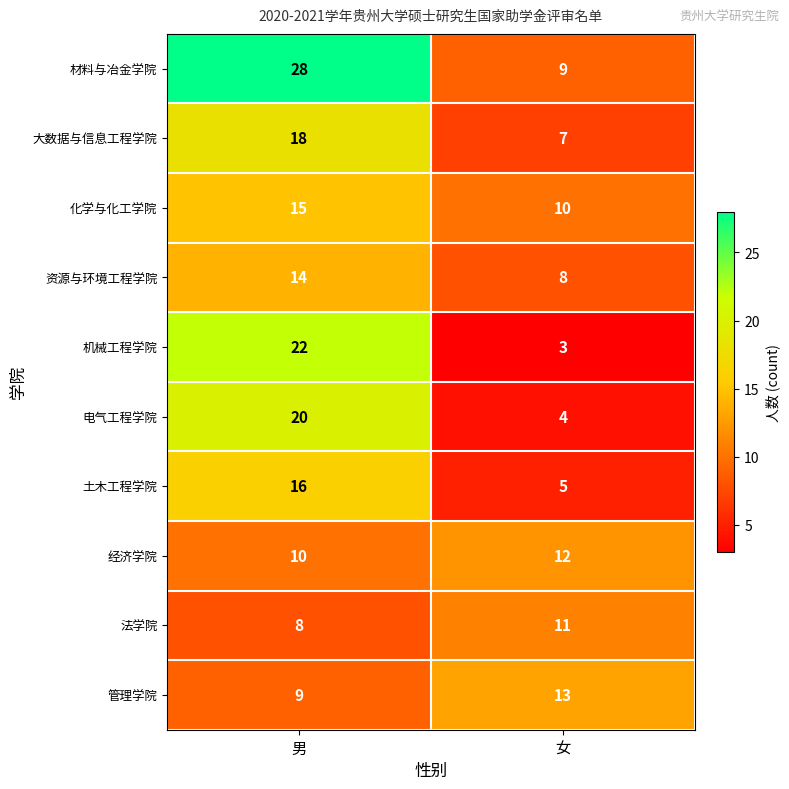

What is the difference between the highest and lowest values at 女?

10